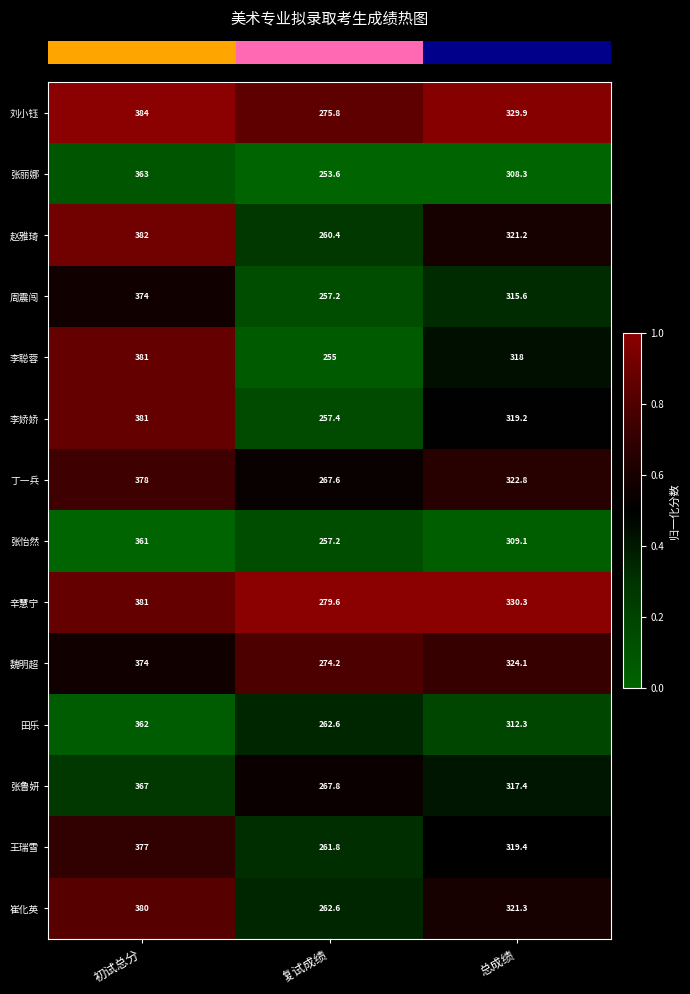

Is the value of 田乐 at 复试成绩 greater than the value of 张怡然 at 初试总分?

No